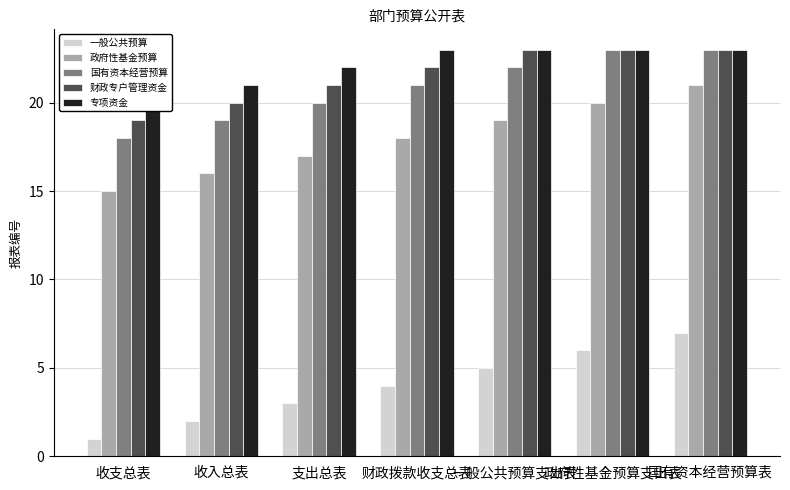

Is the value of 财政专户管理资金 at 一般公共预算支出表 greater than the value of 政府性基金预算 at 支出总表?

Yes